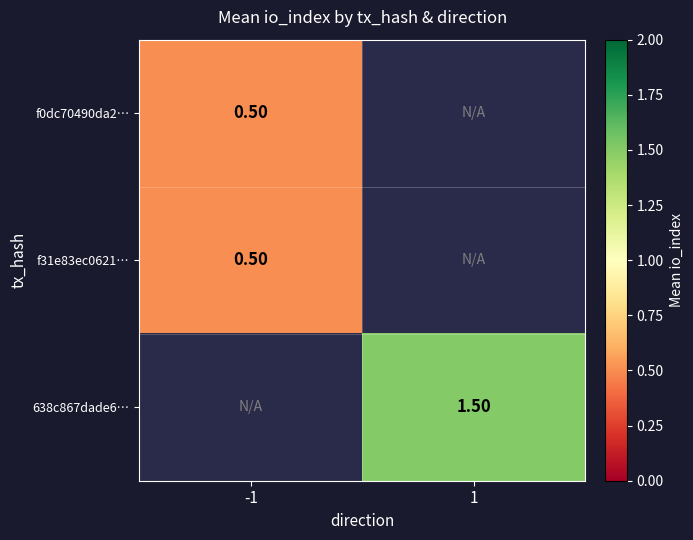

Is the value of 638c867dade6… at 1 greater than the value of f31e83ec0621… at -1?

Yes